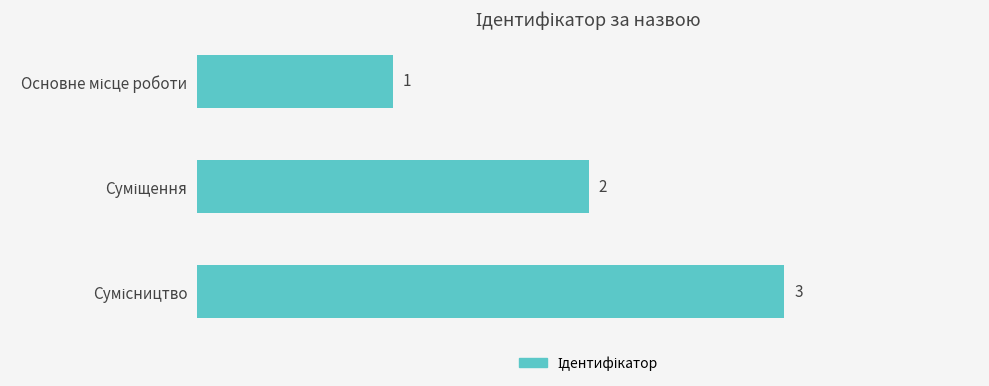

Count the values in the range 1 to 3.

3